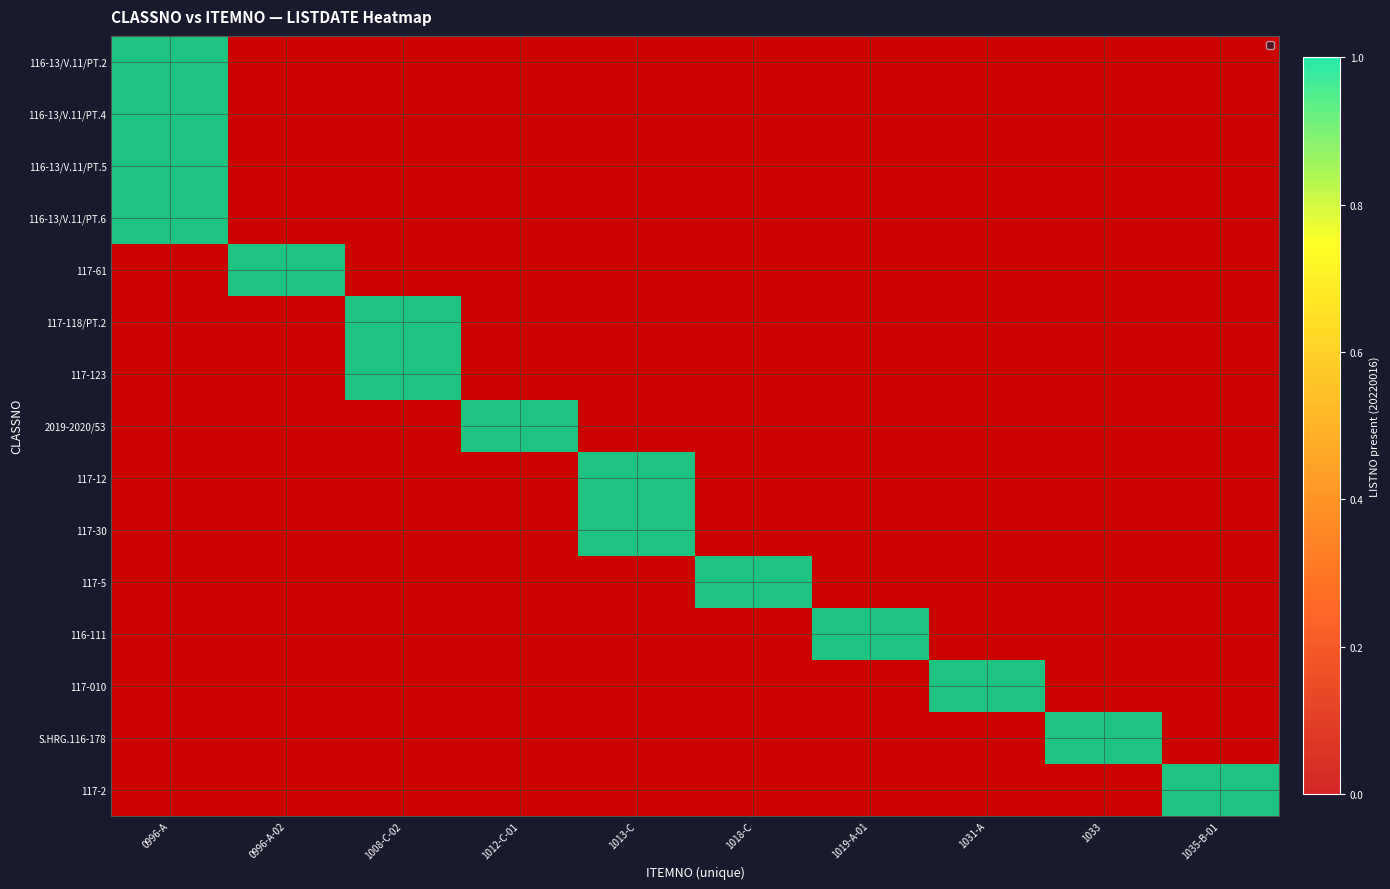

What is the greatest value displayed?

1